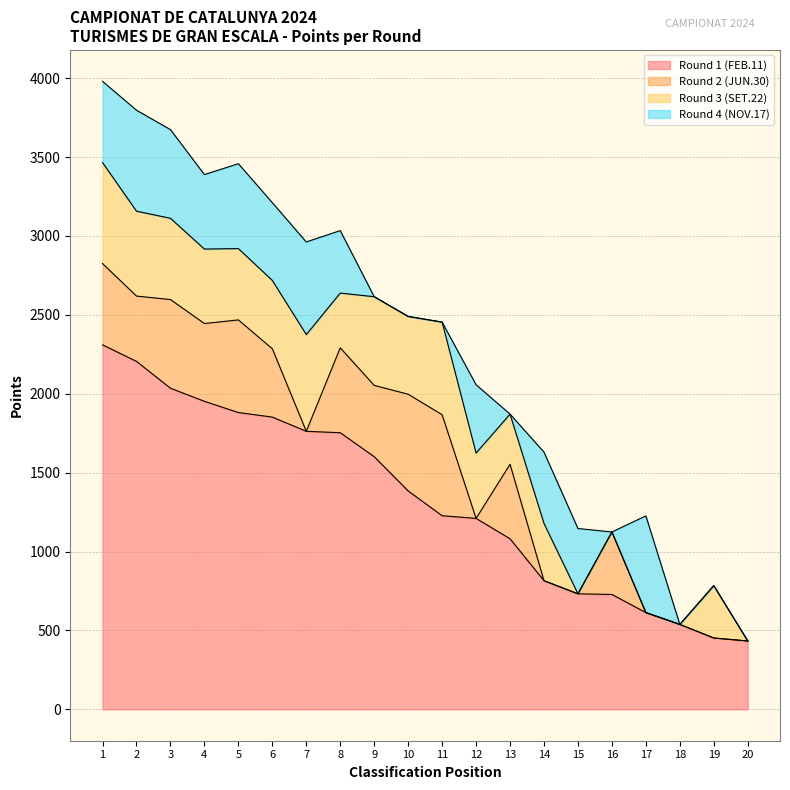

Which label corresponds to the smallest value in the chart?

7